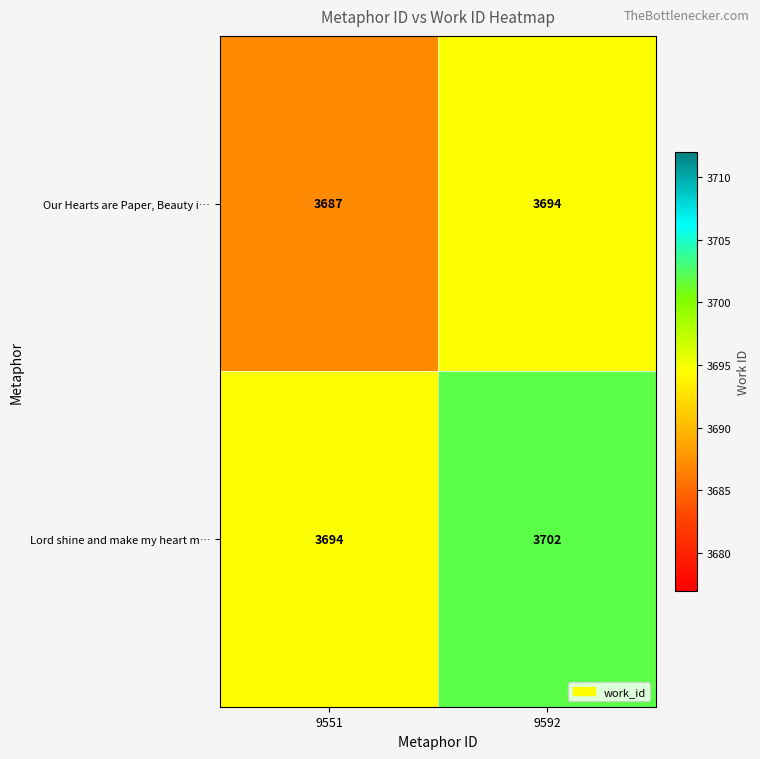

What is the sum of the Our Hearts are Paper, Beauty i… values at 9592 and 9551?

7381